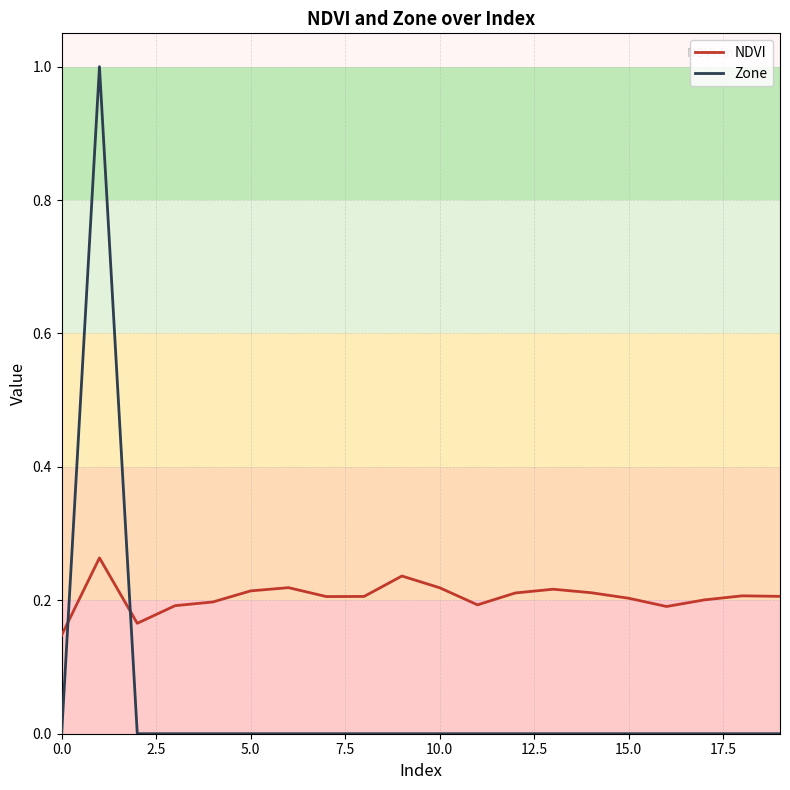

Which series has the largest total across all categories?

NDVI